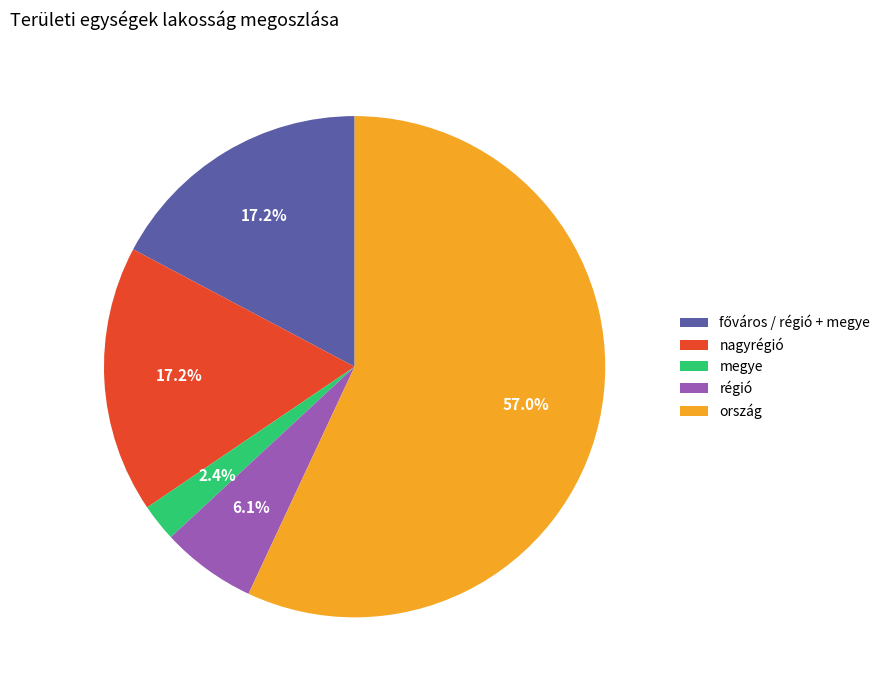

What percentage is the nagyrégió slice, to the nearest percent?

17%